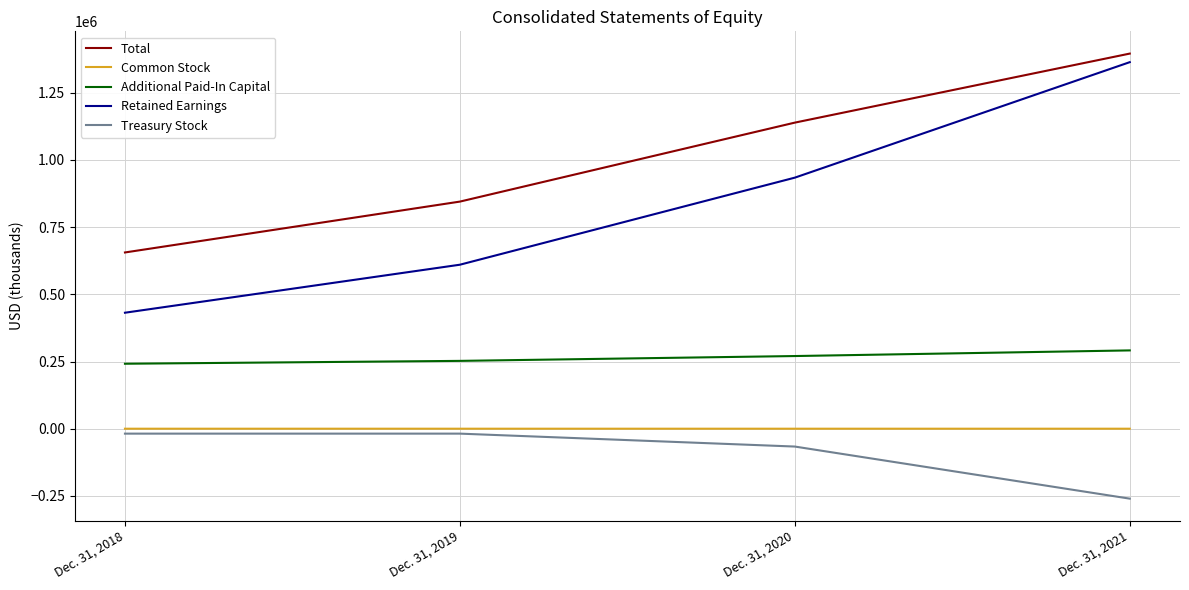

True or false: Common Stock and Treasury Stock intersect in this chart.

False